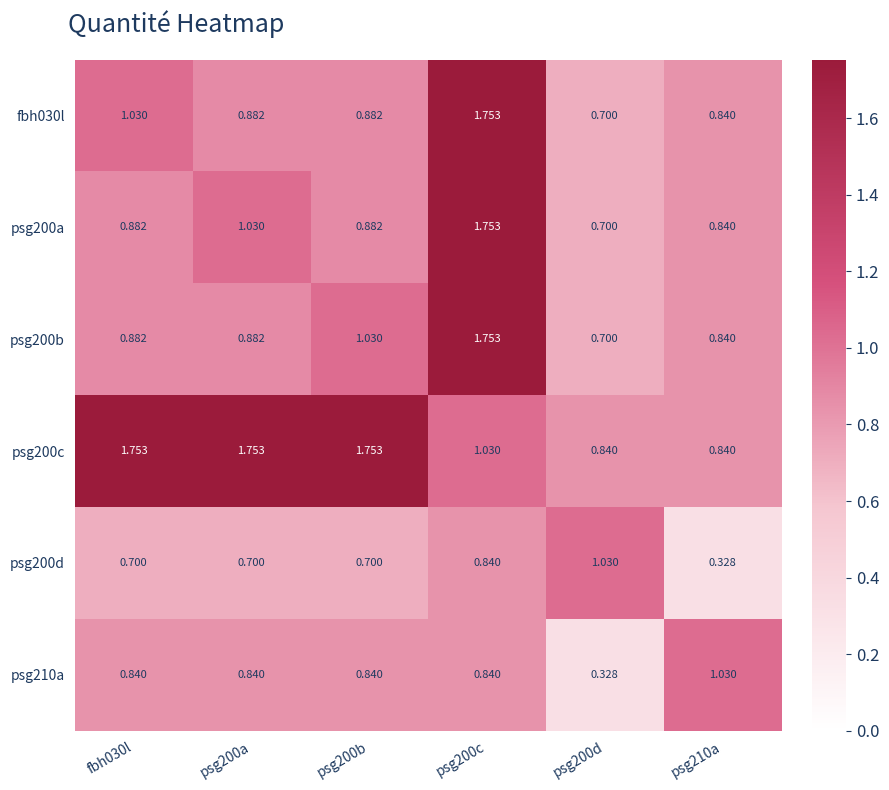

Is the value of psg210a at psg200a greater than the value of psg200d at psg200d?

No